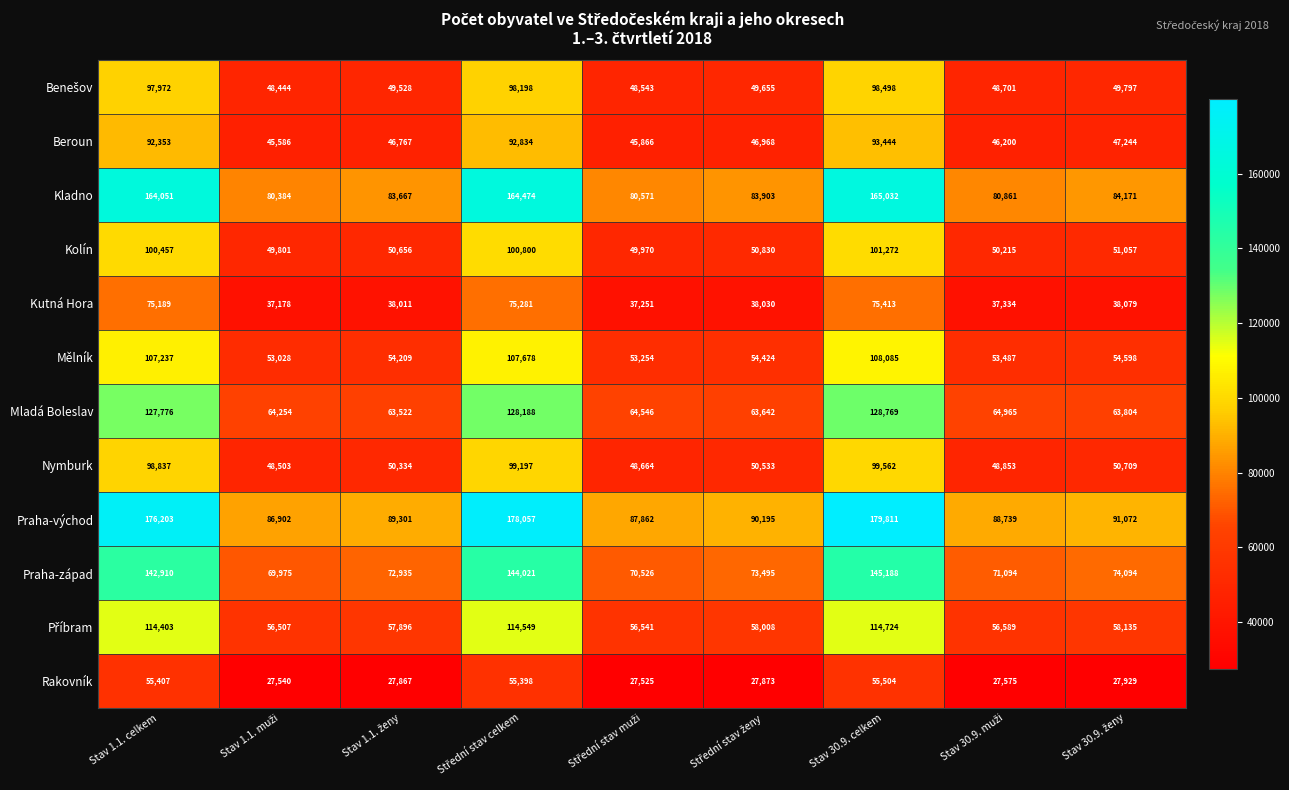

Read the Mělník value at Stav 30.9. celkem, to the nearest 100.

108100